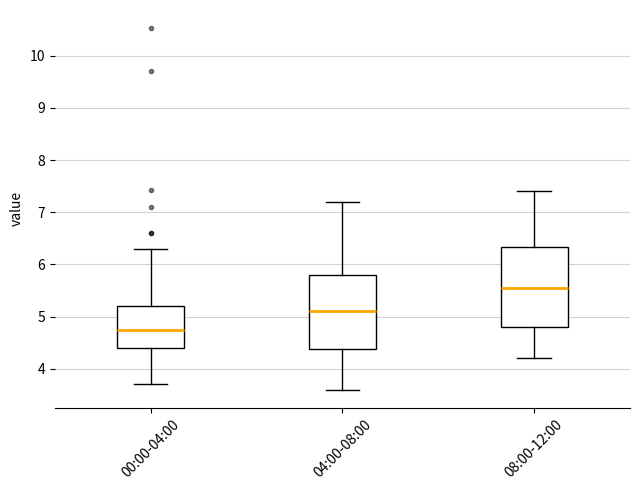

Which box is the tallest, from its lower edge to its upper edge?

08:00-12:00